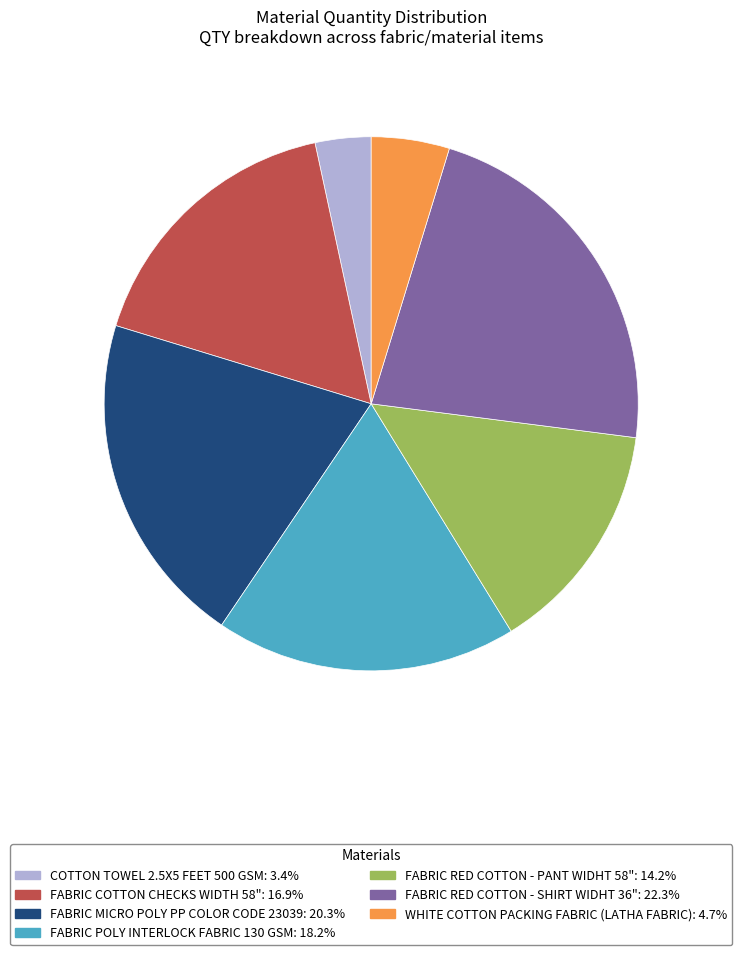

What is the ratio of the value at FABRIC COTTON CHECKS WIDTH 58": 16.9% to the value at FABRIC RED COTTON - SHIRT WIDHT 36": 22.3%?

0.8